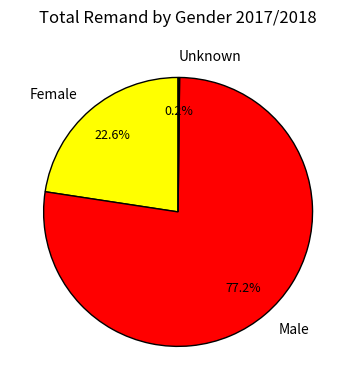

To the nearest percent, what is the difference between the largest and smallest slice percentages?

77%